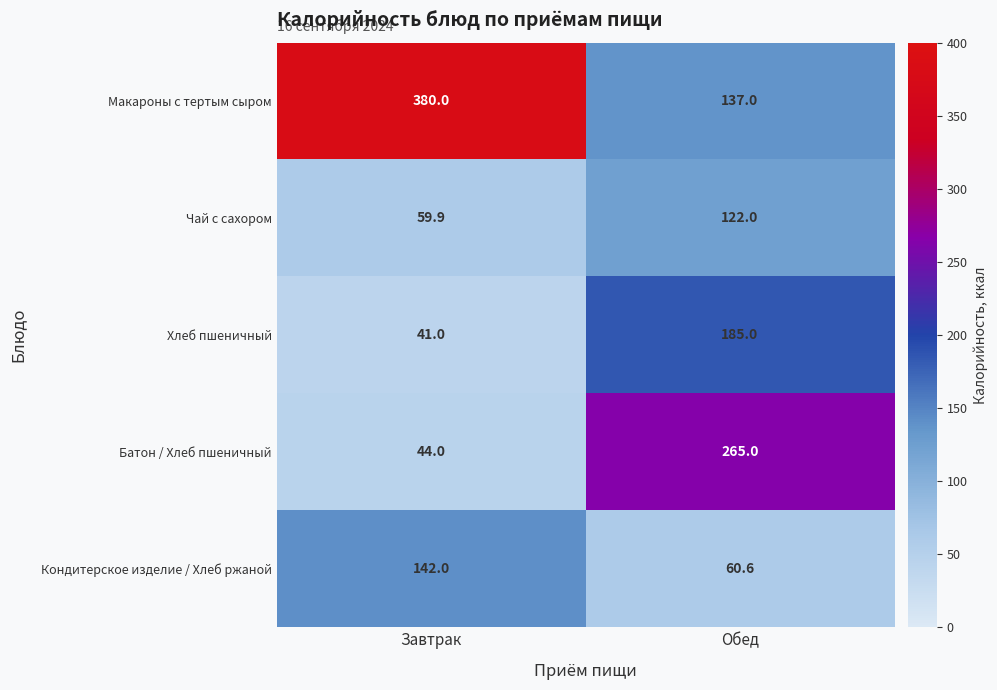

Rank the series by their maximum value, from highest to lowest.

Макароны с тертым сыром, Батон / Хлеб пшеничный, Хлеб пшеничный, Кондитерское изделие / Хлеб ржаной, Чай с сахором